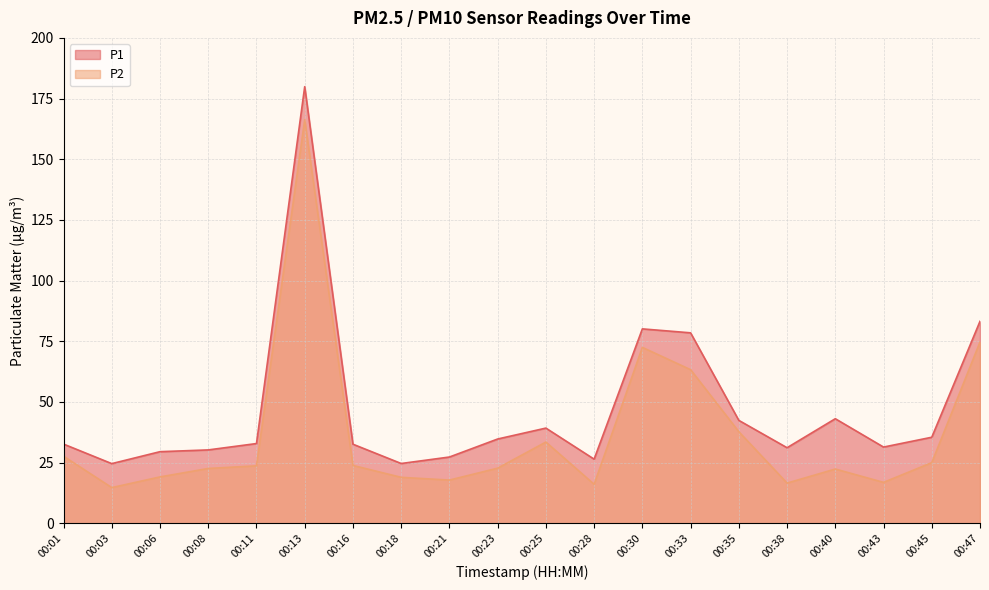

True or false: P1 and P2 cross at least once.

False